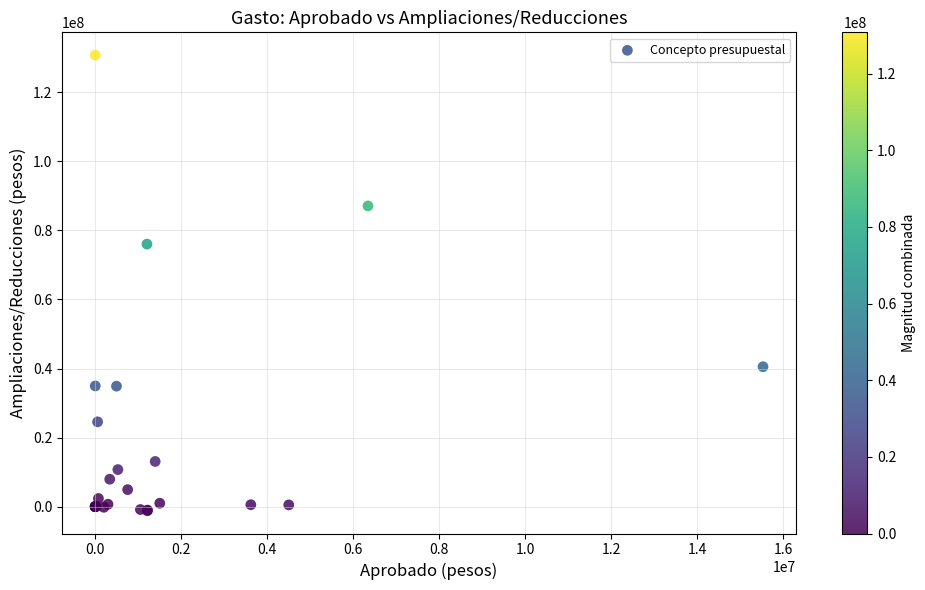

What Y value in the scatter plot is closest to 64793007?

76036944.3